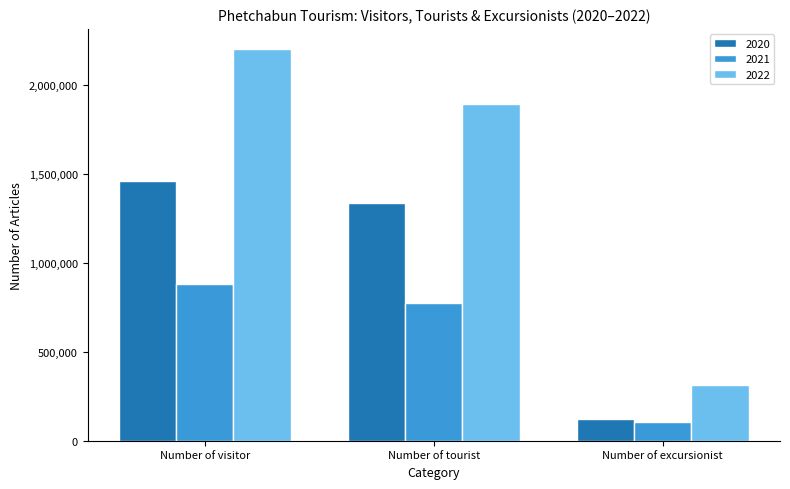

The 2021 series shows 881883 at Number of visitor. True or false?

True